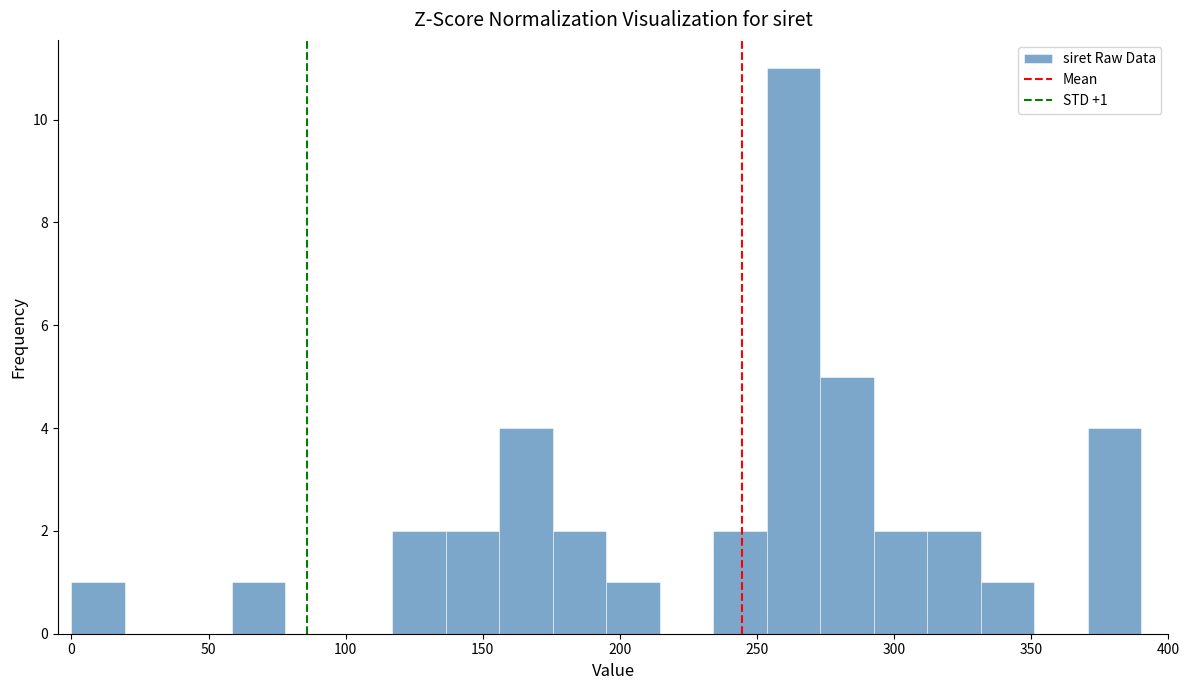

Read against the x-axis, roughly where is the centre of the tallest bar?

265